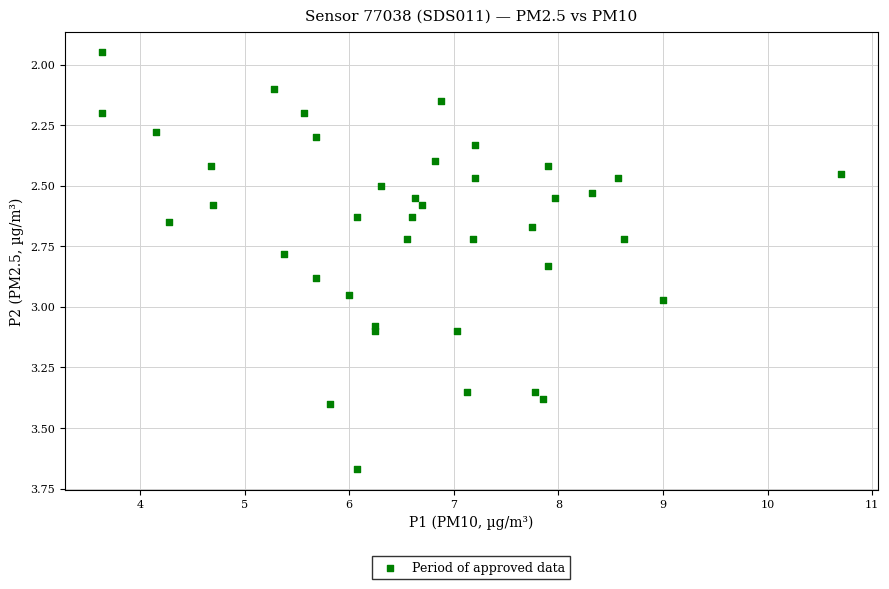

What is the range of Y values (max minus min)?

1.7